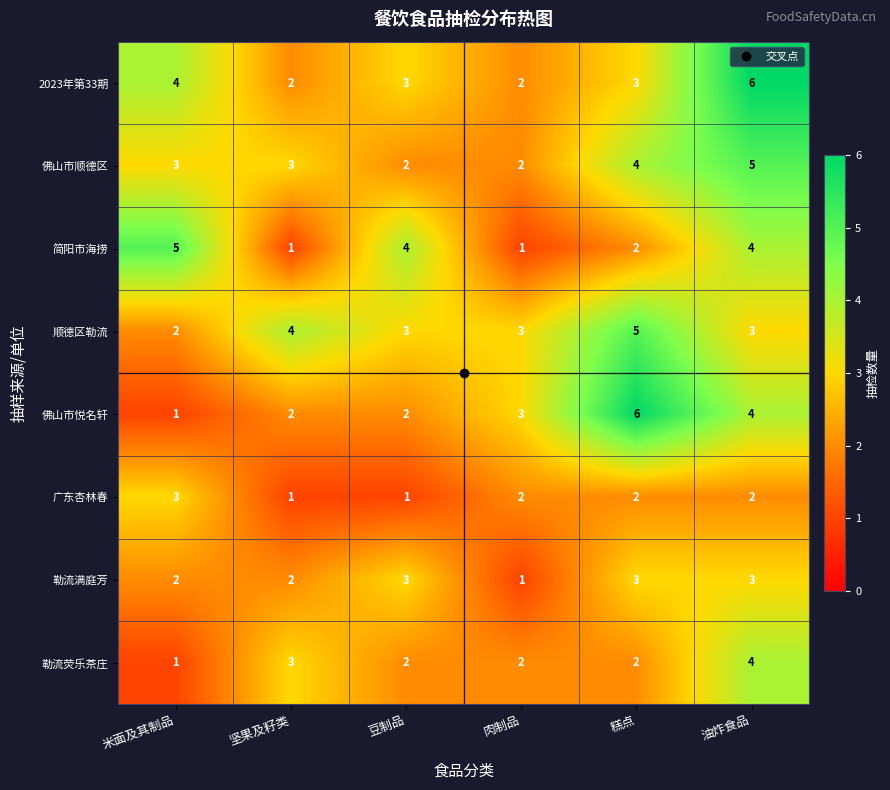

At which category is the sum across all series the highest?

油炸食品